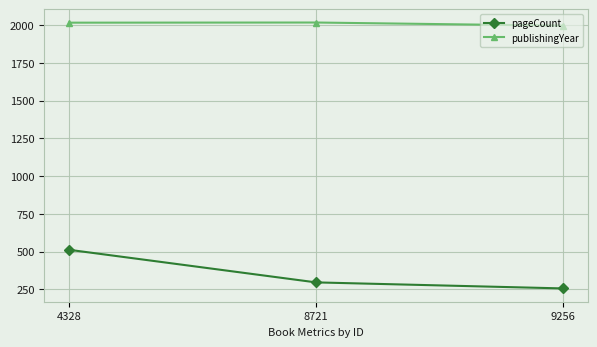

What is the sum of all pageCount values?

1064